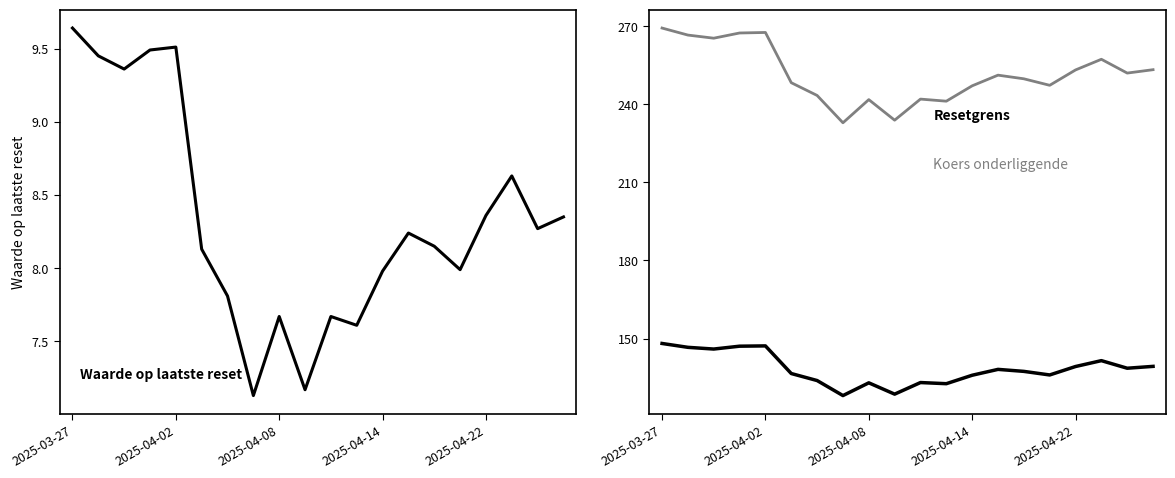

What is the difference between the Waarde op laatste reset values at 8 and 17?

1.0